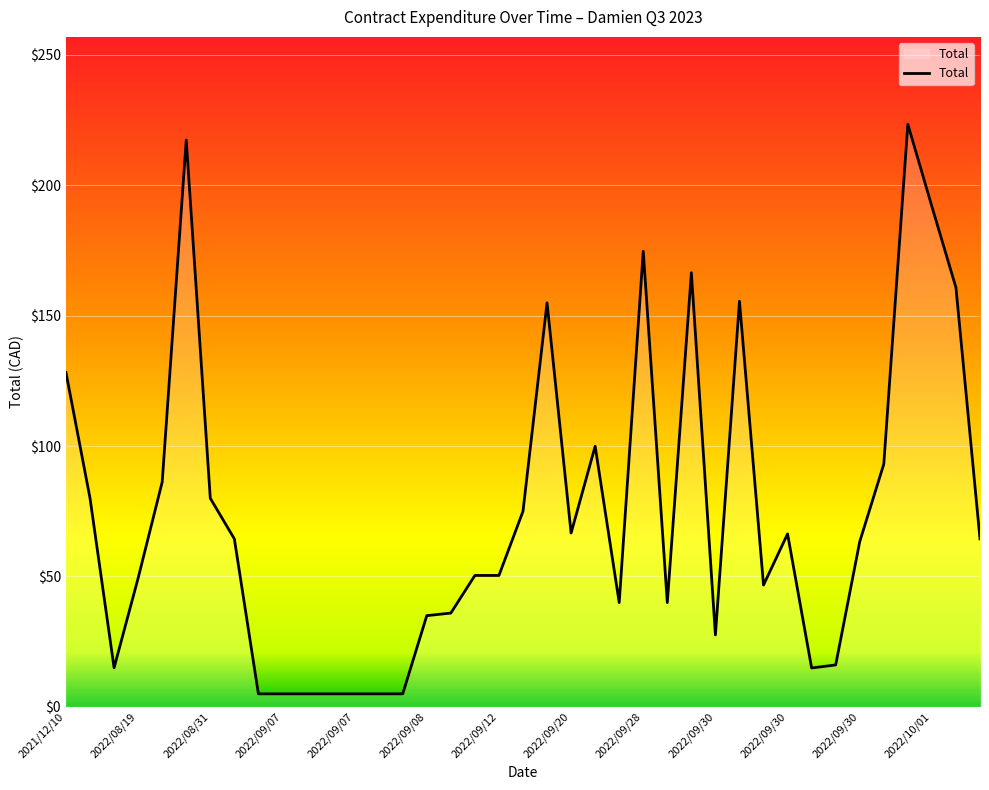

What is the greatest value displayed?

223.4